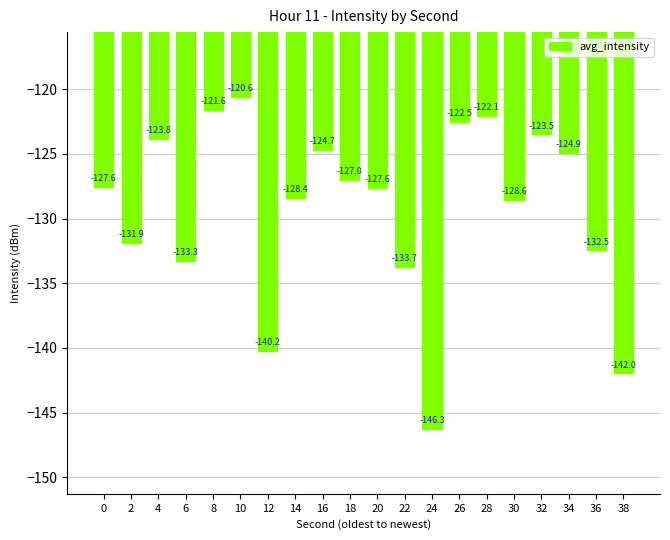

Which category has the lowest value across all series?

24